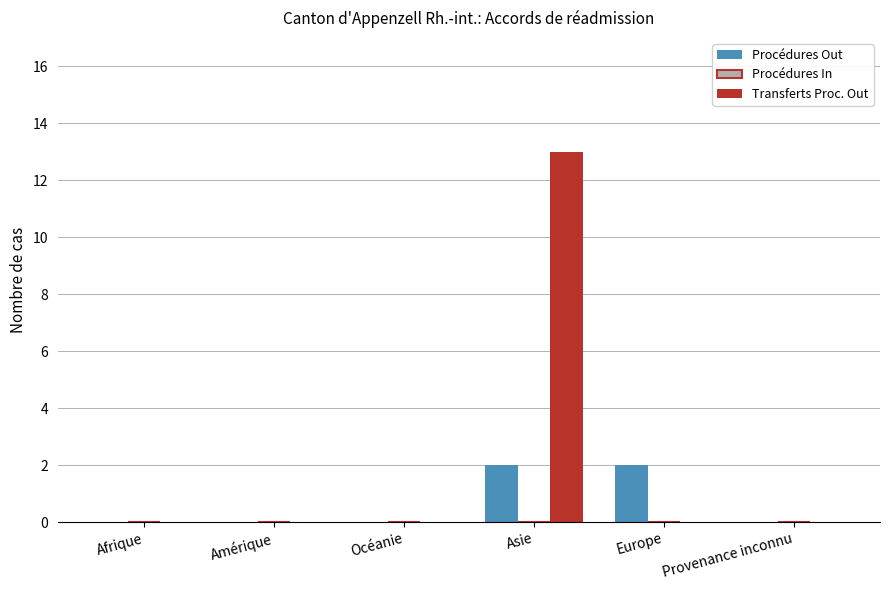

Which series has the widest spread of values?

Transferts Proc. Out